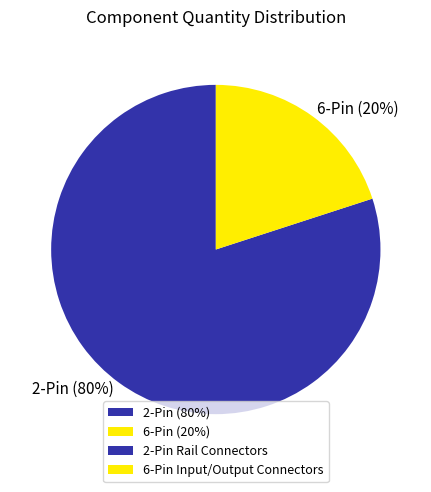

Combined, do 6-Pin (20%) and 2-Pin (80%) account for over 50%?

Yes